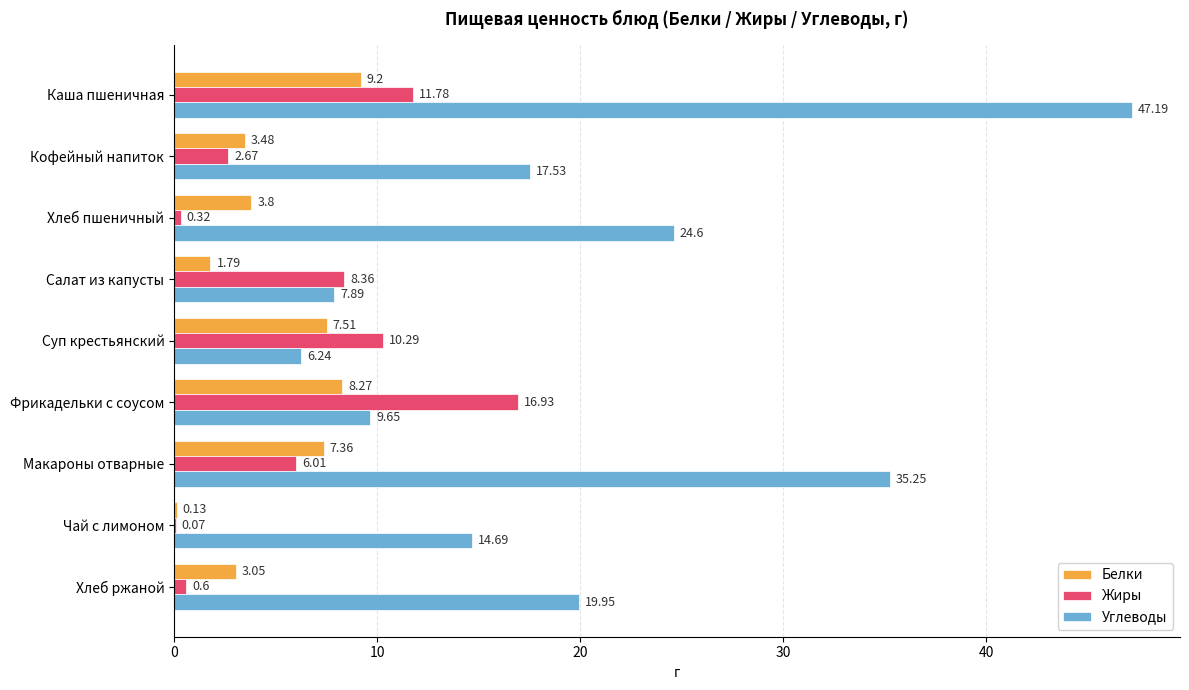

Which series has the widest spread of values?

Углеводы